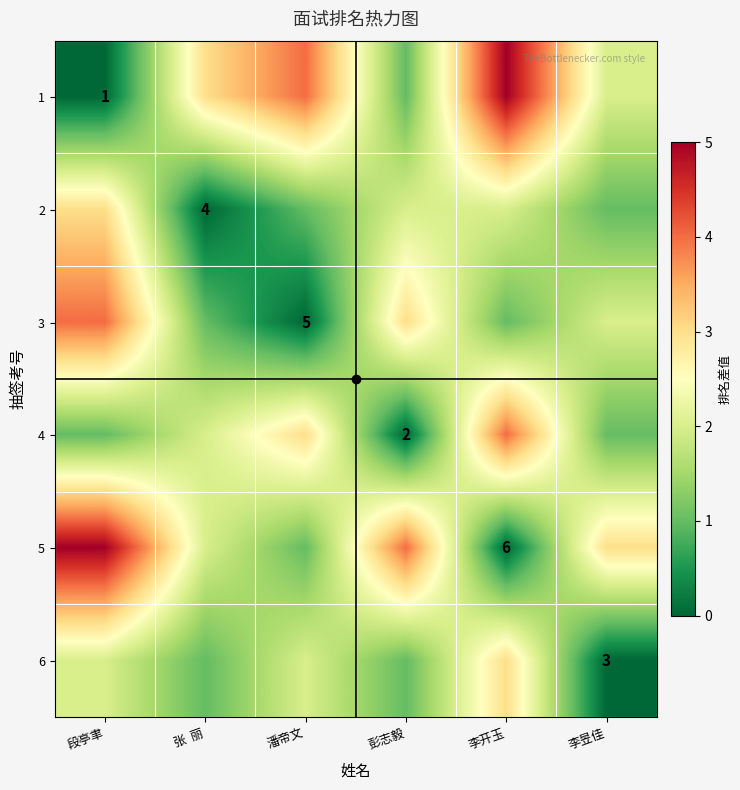

The 1 series shows 0 at 段亭聿. True or false?

False